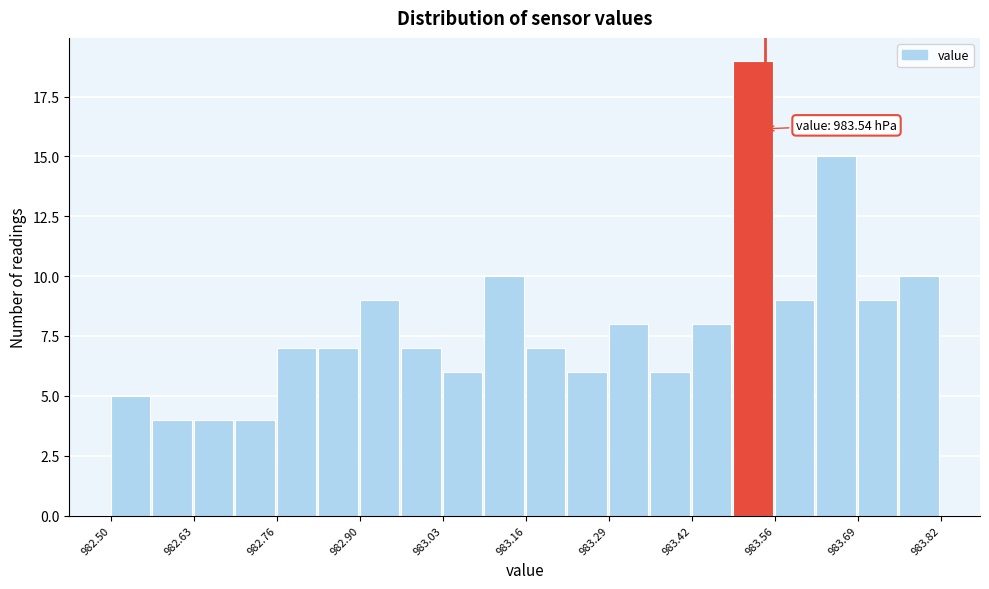

Read against the x-axis, roughly where is the centre of the tallest bar?

983.52